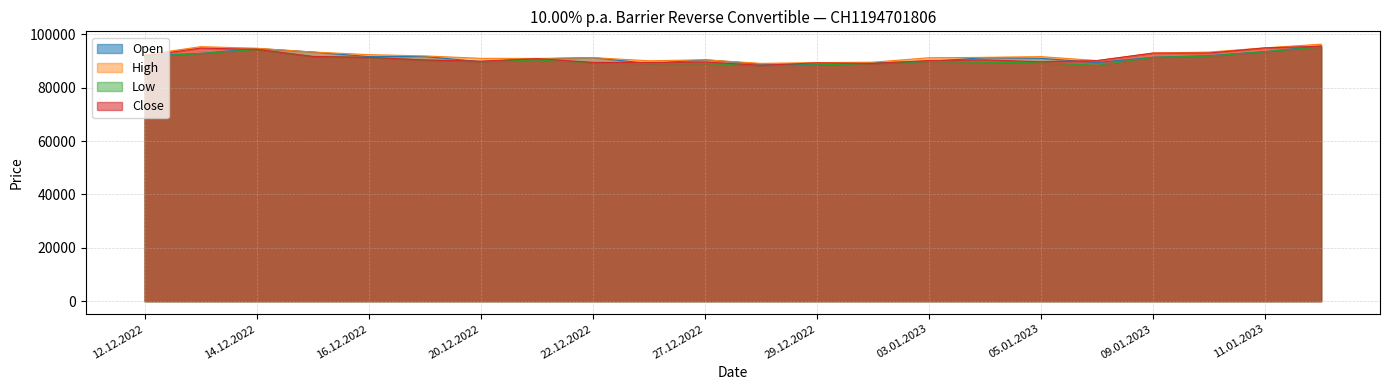

What position from the right is 13.12.2022?

21